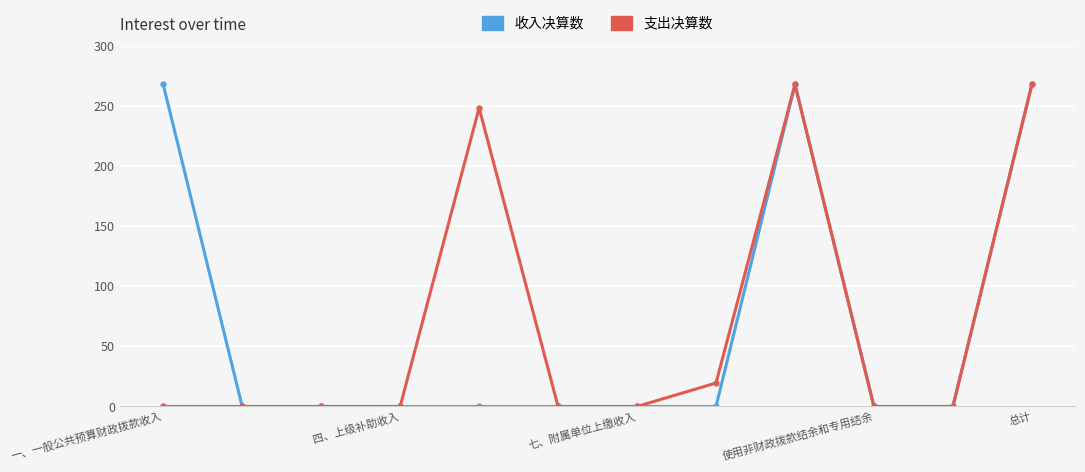

True or false: 支出决算数 has more than 1 interior local peaks.

True